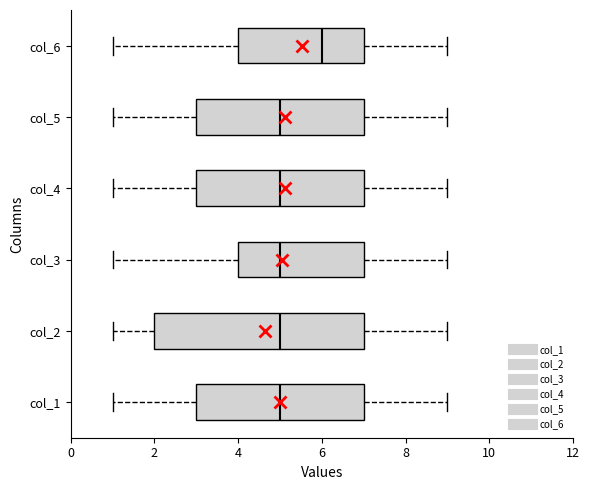

Reading bottom to top, read every box against the x-axis: the position of its median line, the range the box covers, and the ends of its whiskers. The values are not printed on the chart, so give them approximately, as read against the axis.

col_1: median 5, box 3 to 7, whiskers 1 to 9
col_2: median 5, box 2 to 7, whiskers 1 to 9
col_3: median 5, box 4 to 7, whiskers 1 to 9
col_4: median 5, box 3 to 7, whiskers 1 to 9
col_5: median 5, box 3 to 7, whiskers 1 to 9
col_6: median 6, box 4 to 7, whiskers 1 to 9